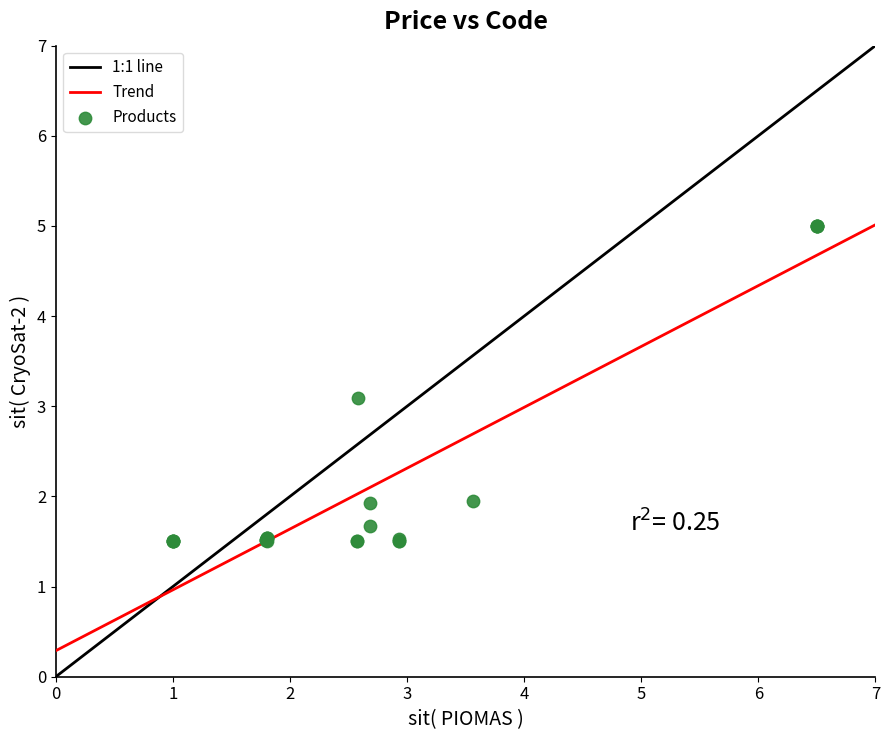

What Y value in the scatter plot is closest to 3?

3.1